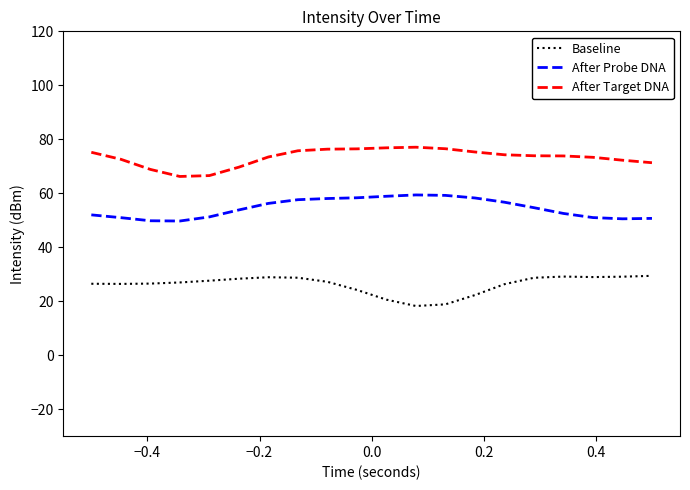

Rank the series by their maximum value, from lowest to highest.

Baseline, After Probe DNA, After Target DNA